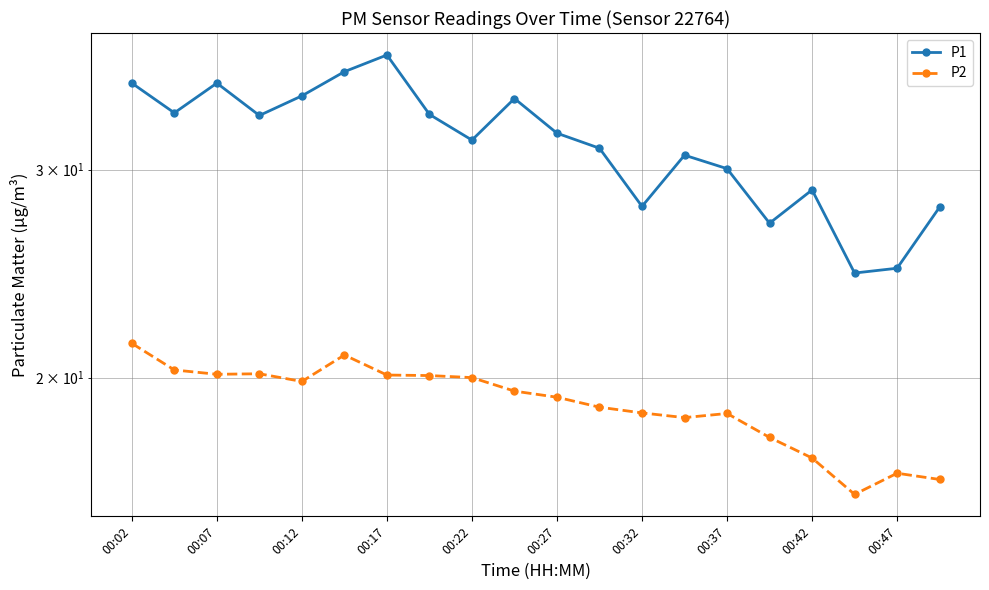

How many values in the P2 series are below 19?

9